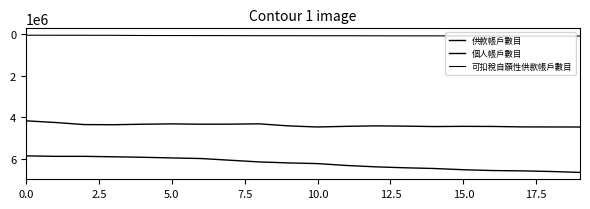

How many lines are shown in the chart?

3